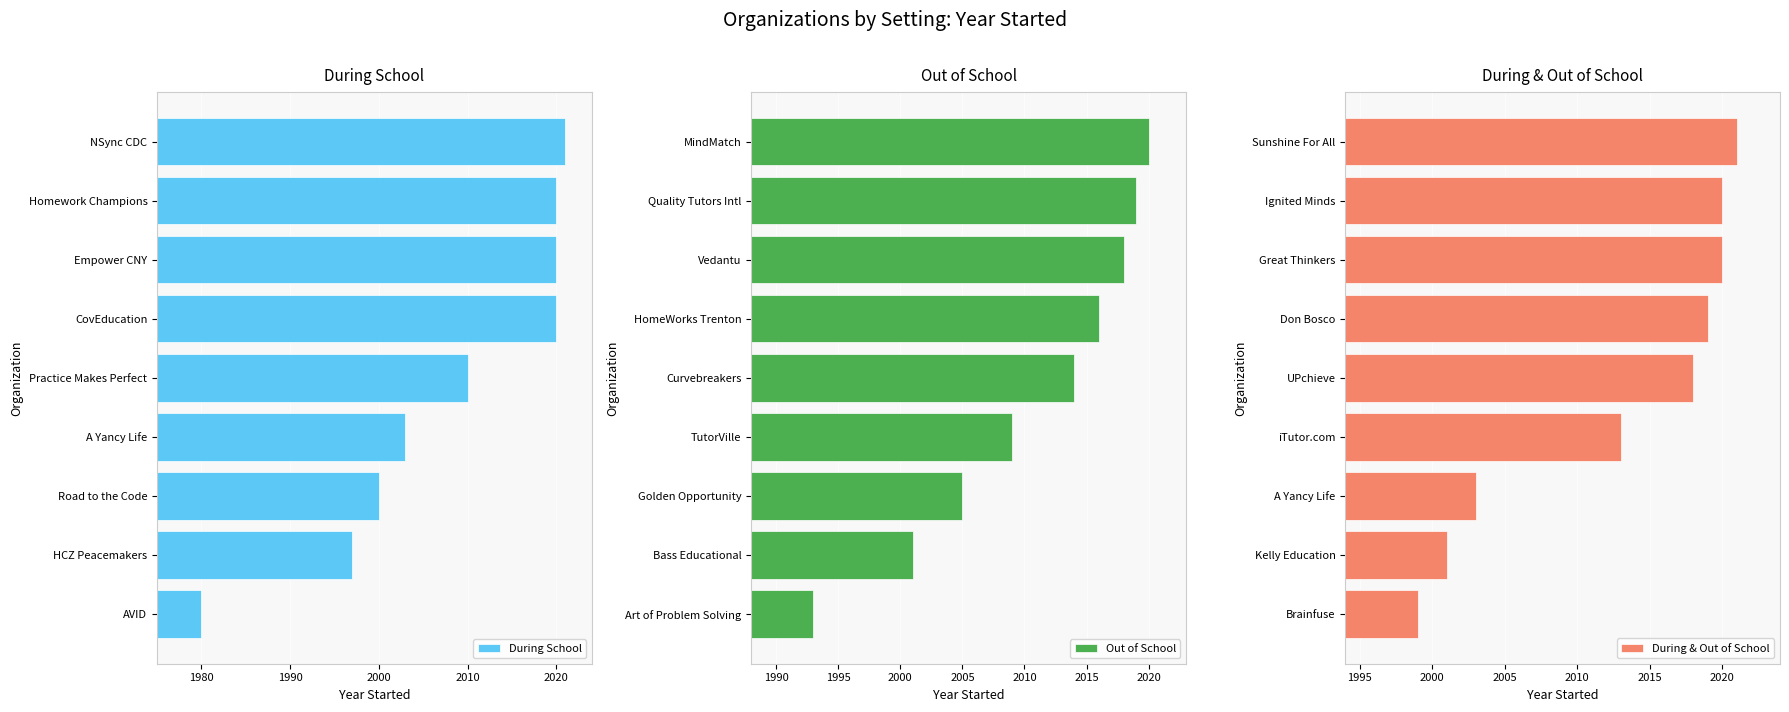

What is the difference between the During & Out of School values at Ignited Minds and Kelly Education?

19